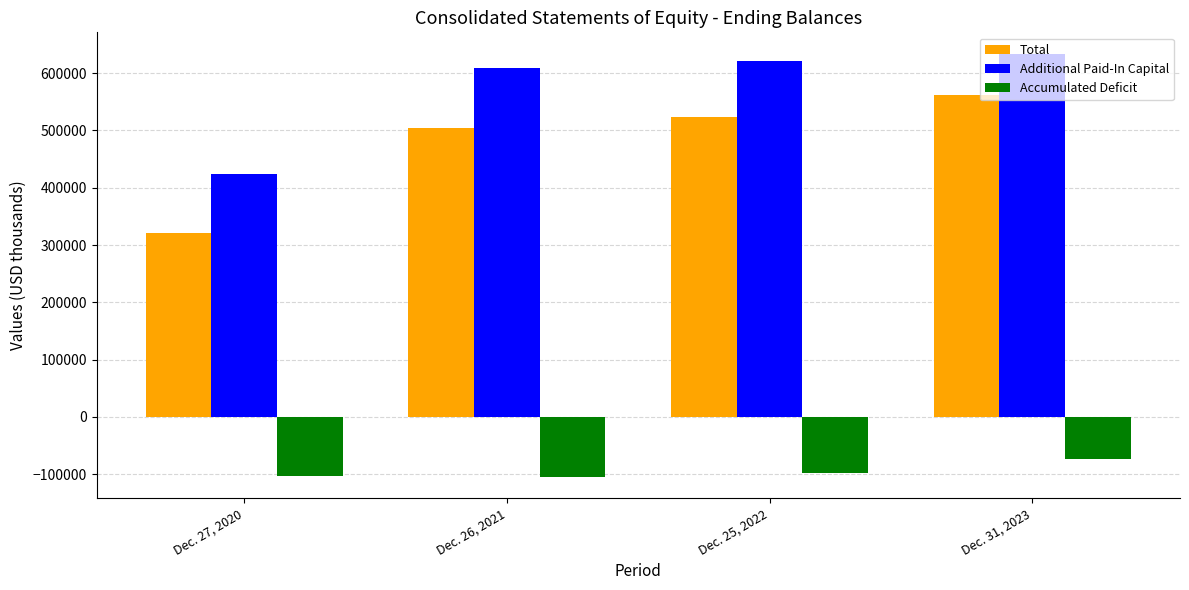

At how many categories does at least one series exceed 561227?

3